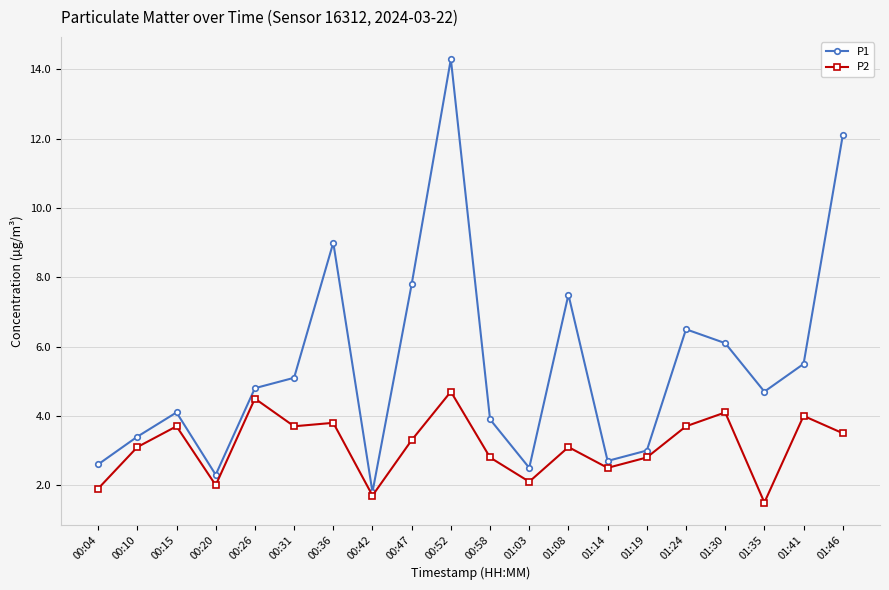

What is the label of the 12th point from the right?

00:47